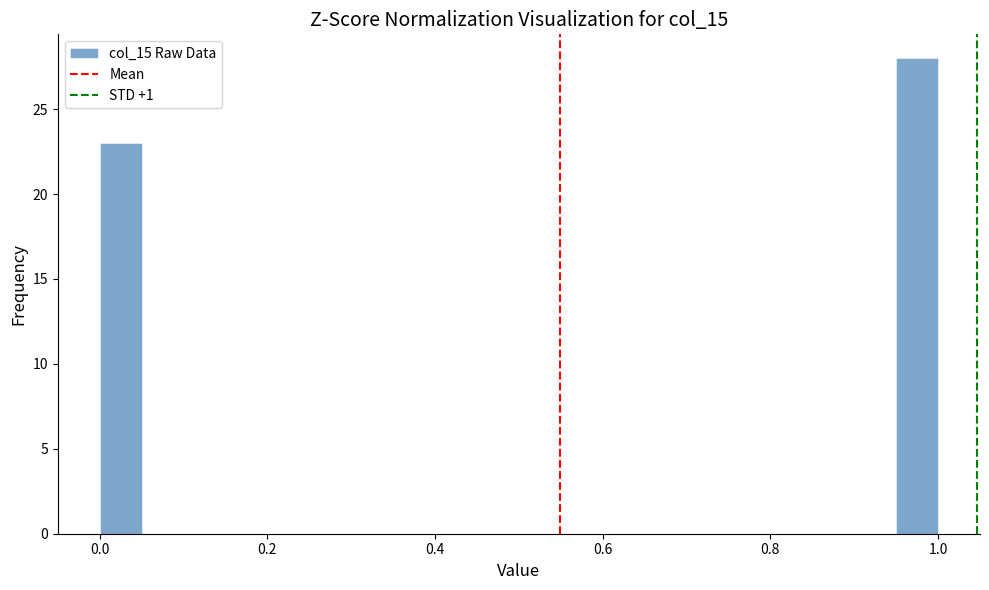

Read against the x-axis, roughly where is the centre of the tallest bar?

0.98